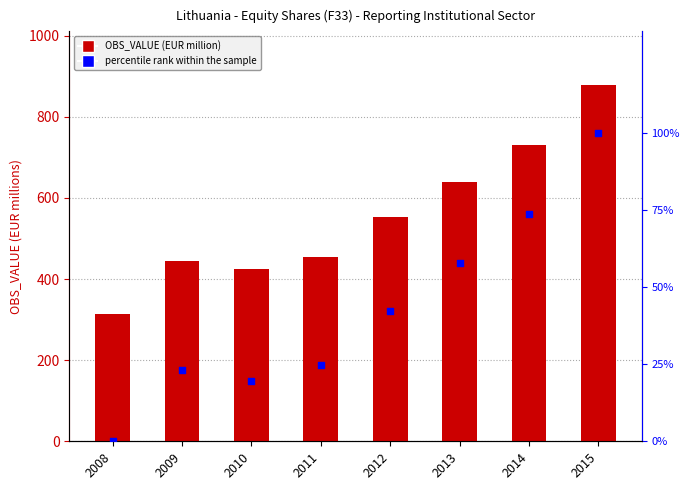

What are all the series names shown in the legend?

OBS_VALUE, percentile rank within the sample